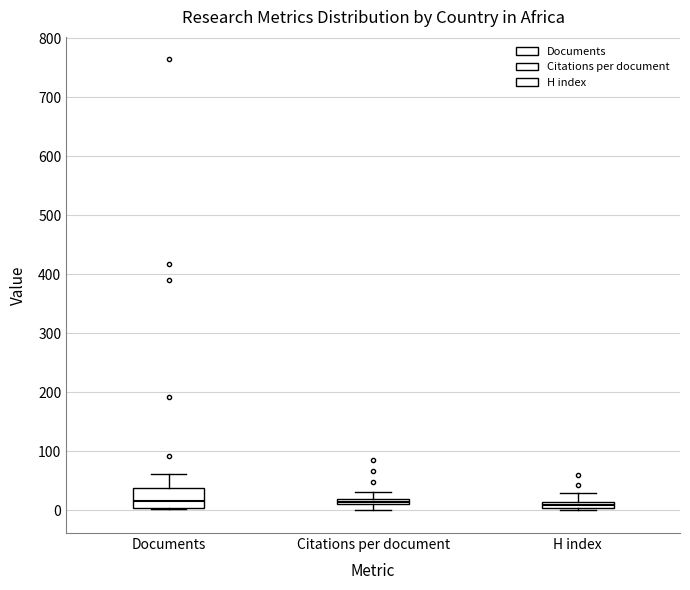

Where is the upper edge of the box for H index on the y-axis? The values are not printed on the chart, so give them approximately, as read against the axis.

10